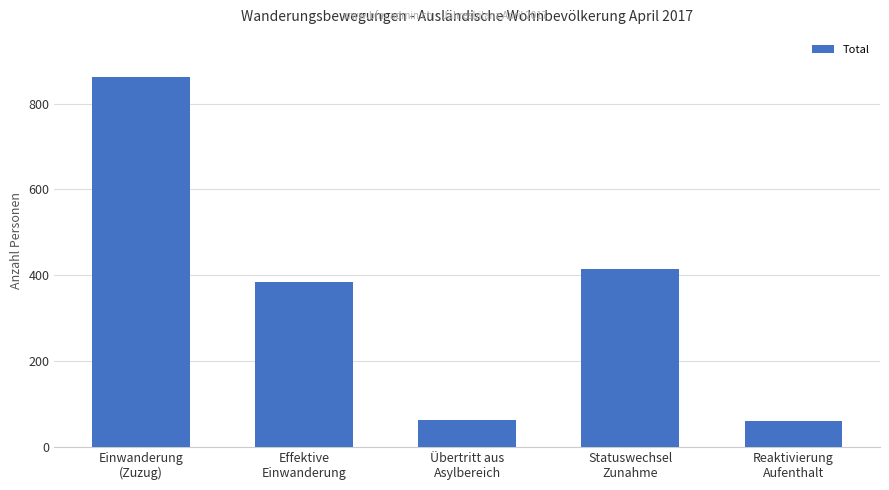

How many values are below 383?

2